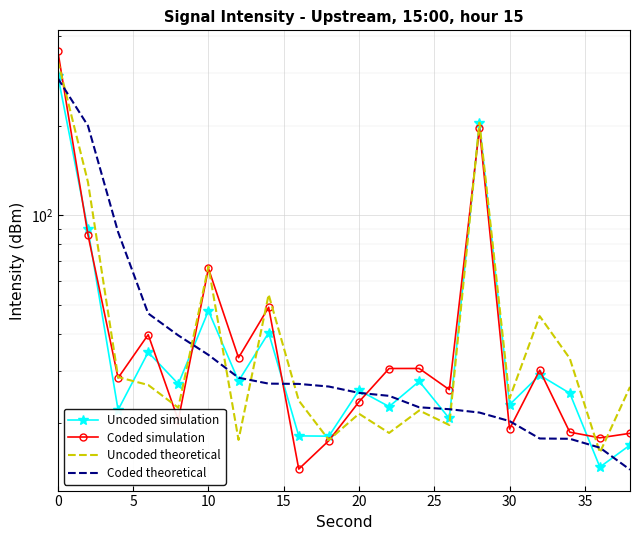

What is the total value across all series at 35?

170.8